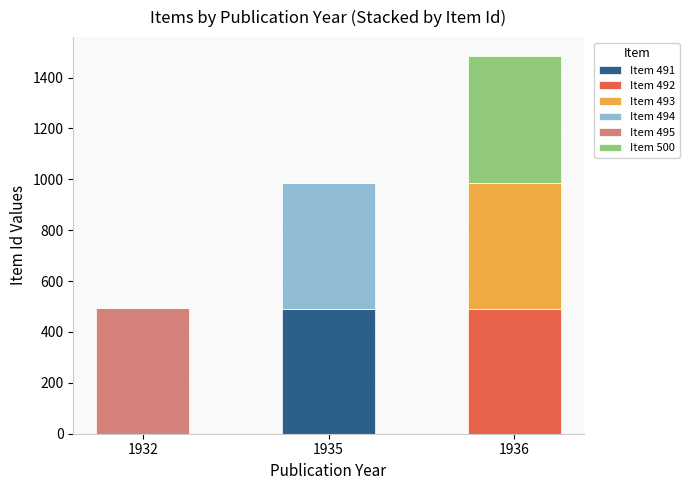

The value of Item 491 at 1935 is 491. True or false?

True